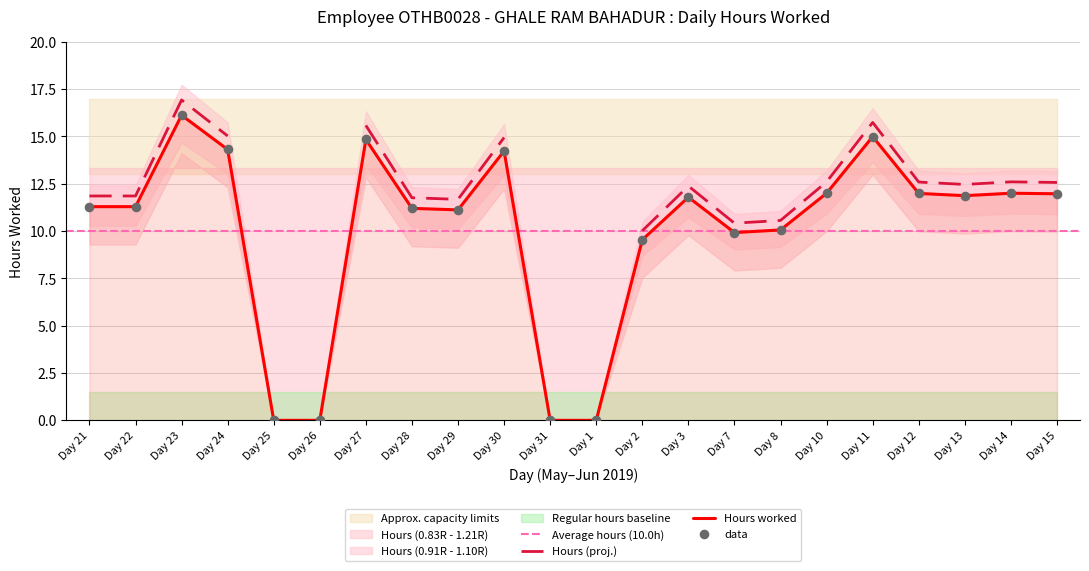

Is it true that Hours worked equals 0.0 at Day 26?

True